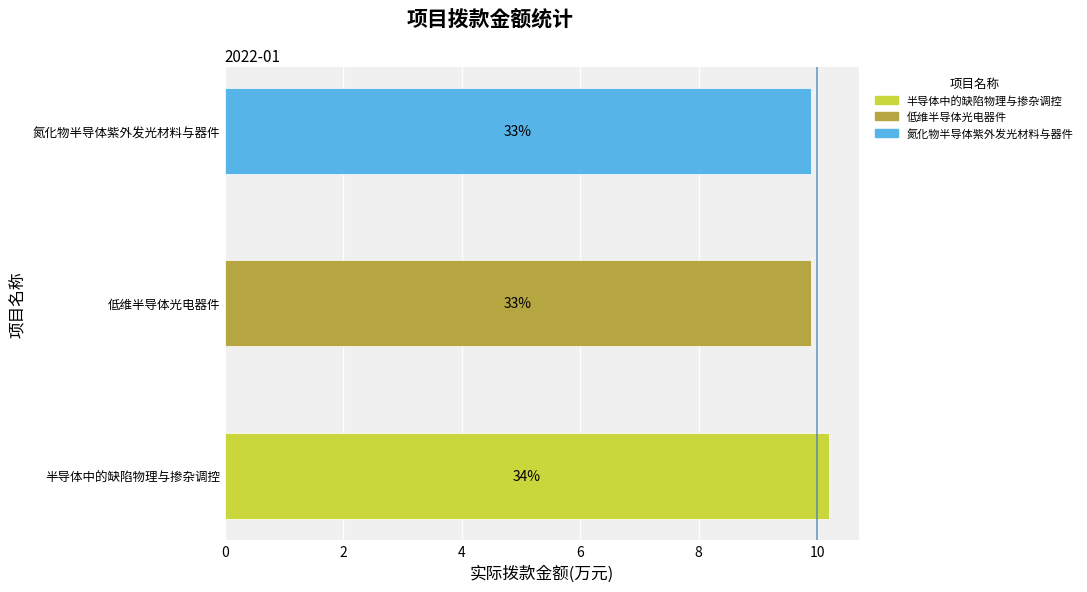

Does the chart contain any negative values?

No